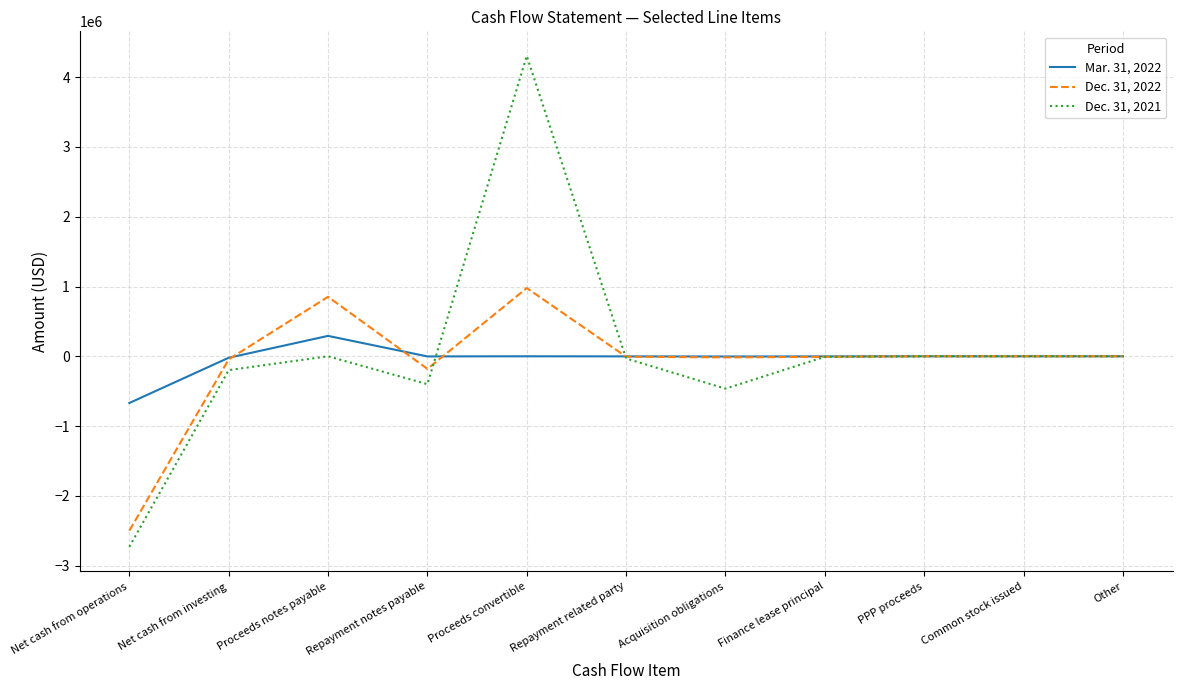

What is the lowest value of the Dec. 31, 2021 series?

-2730596